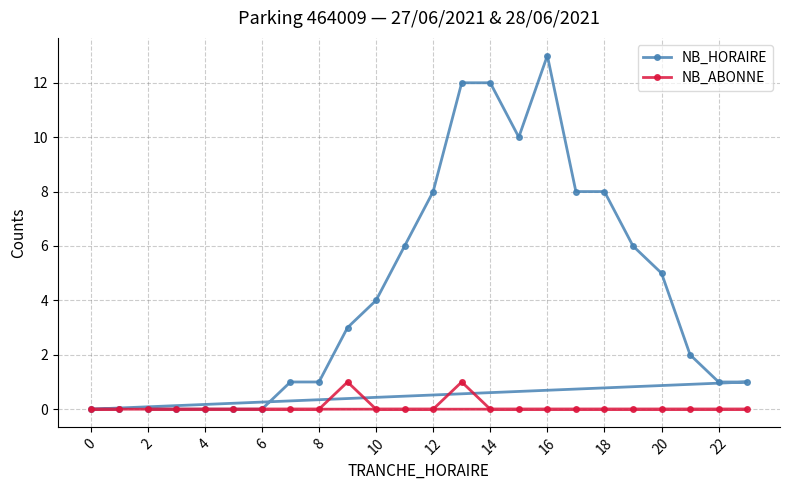

Which series has the largest range (max minus min)?

NB_HORAIRE